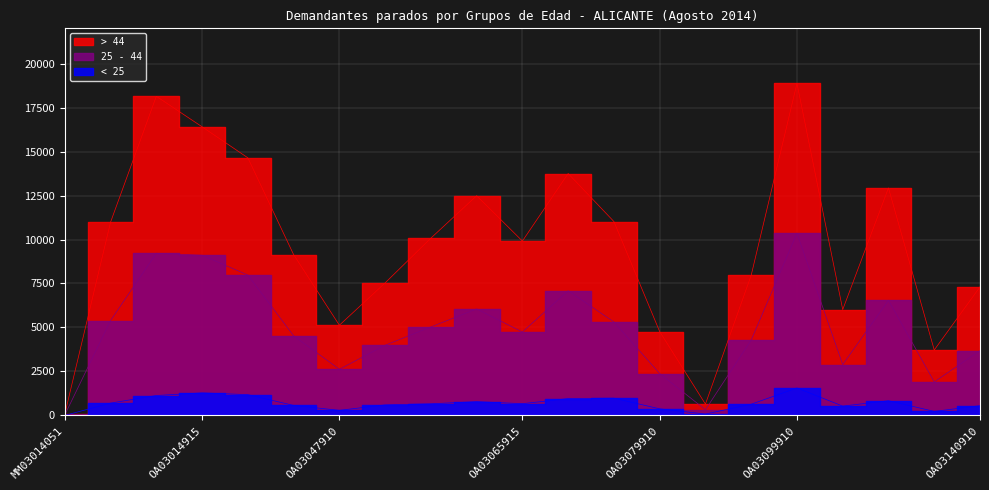

True or false: > 44 and 25 - 44 intersect in this chart.

False